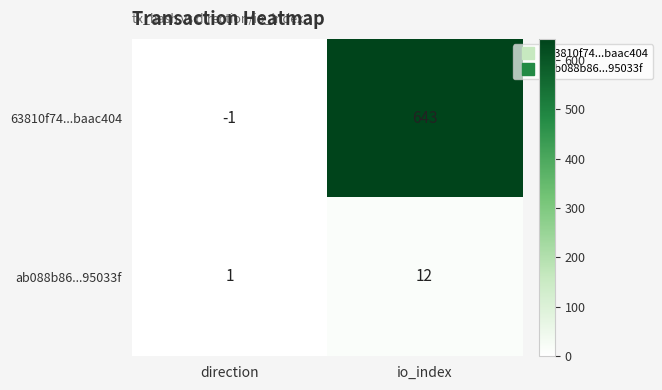

Is it true that 63810f74...baac404 equals 643 at io_index?

True